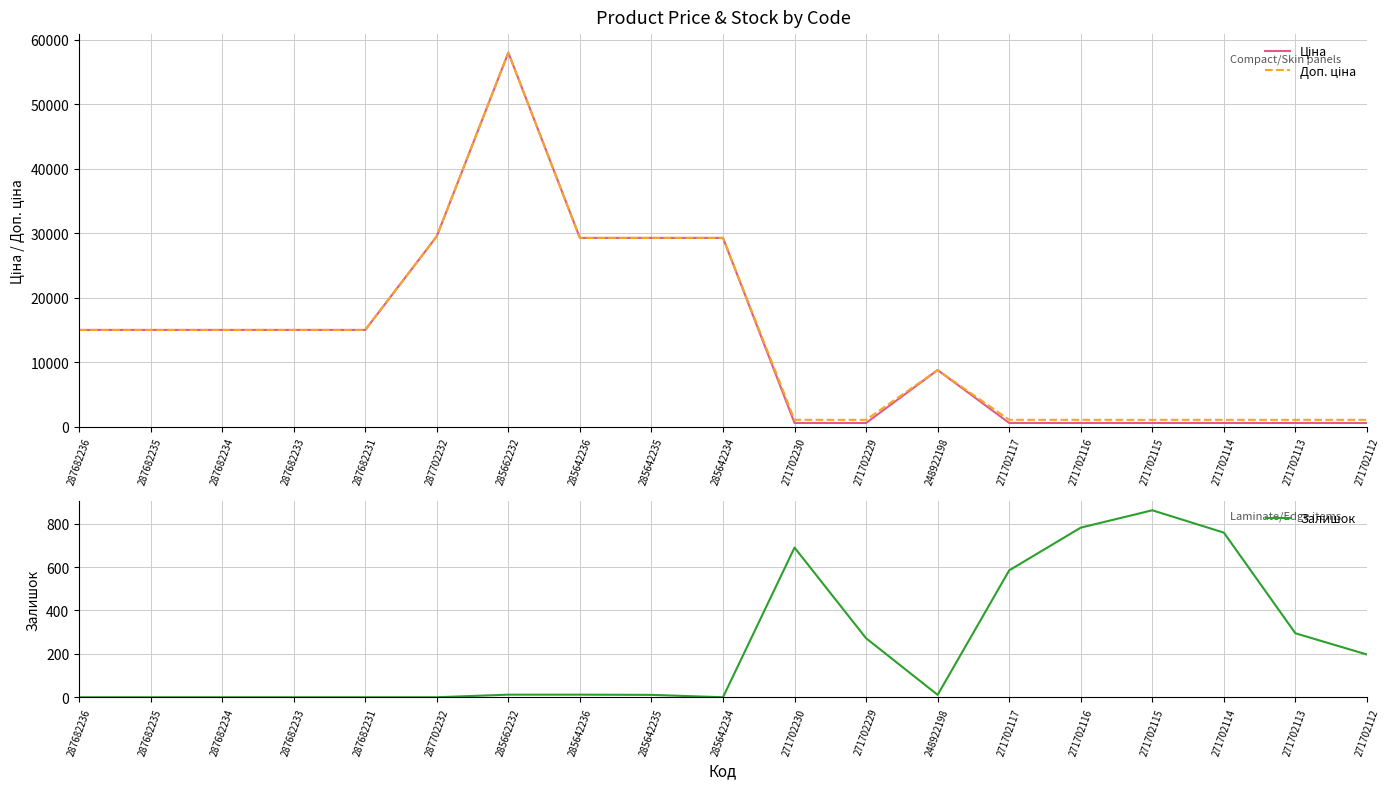

True or false: Залишок has a value of 782.0 at 271702116.

True